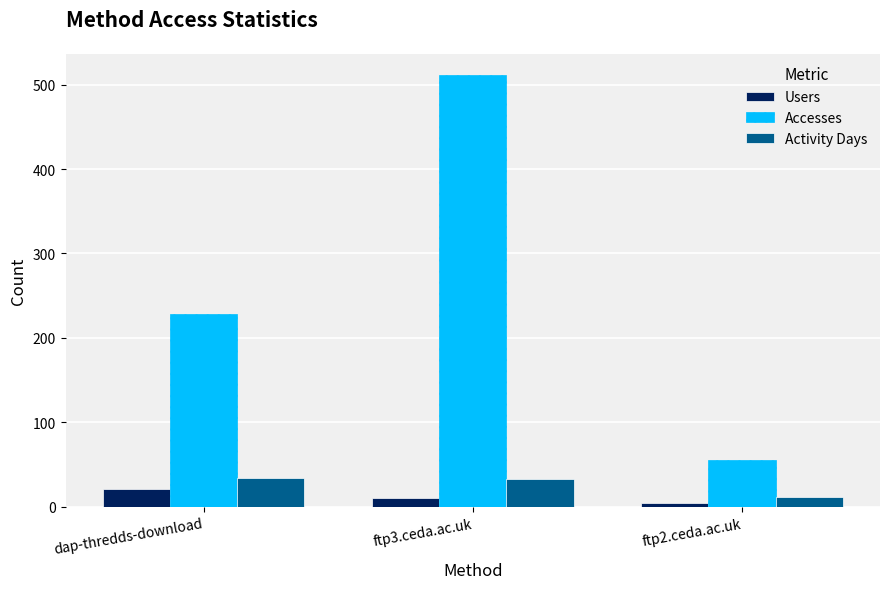

What is the difference between the maximum and minimum values in the Users series?

16